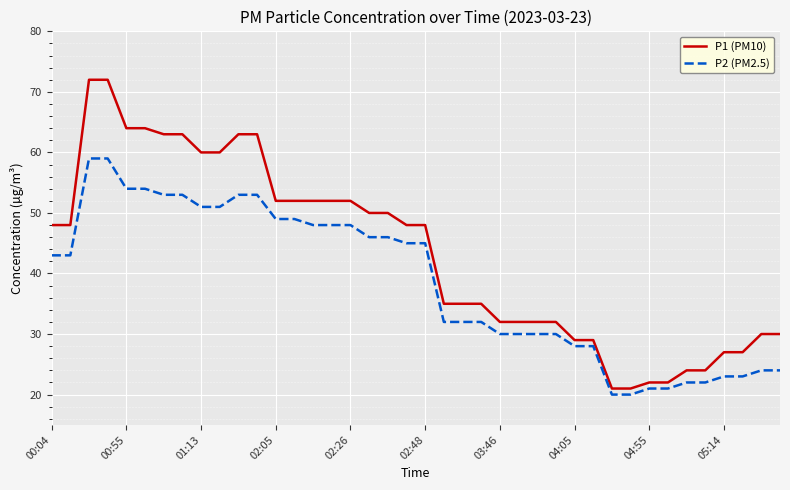

What are all the series names shown in the legend?

P1 (PM10), P2 (PM2.5)